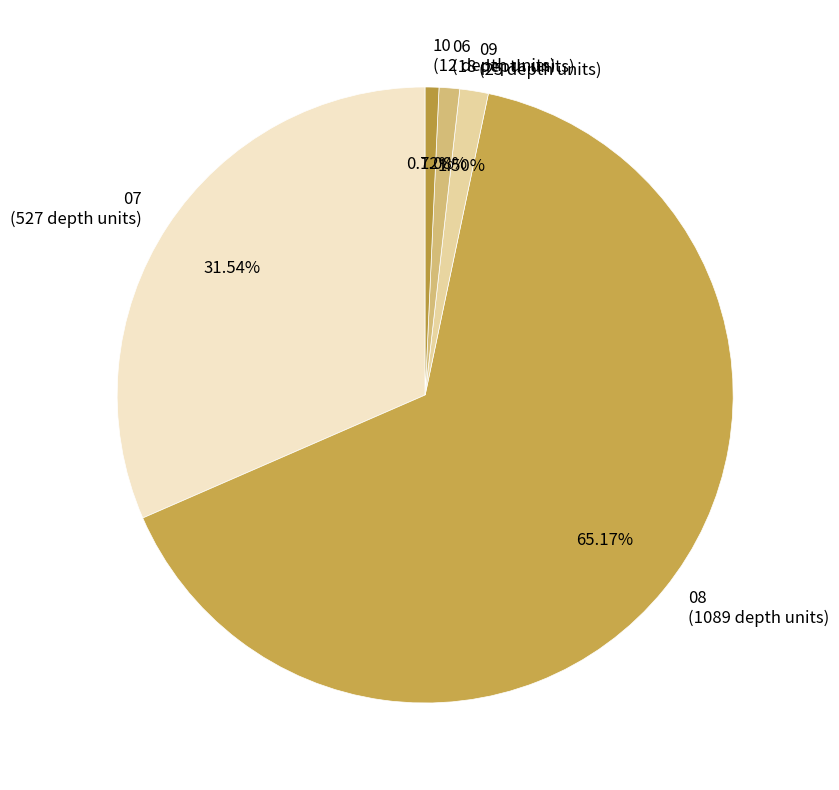

Which category has the biggest portion of the pie?

08